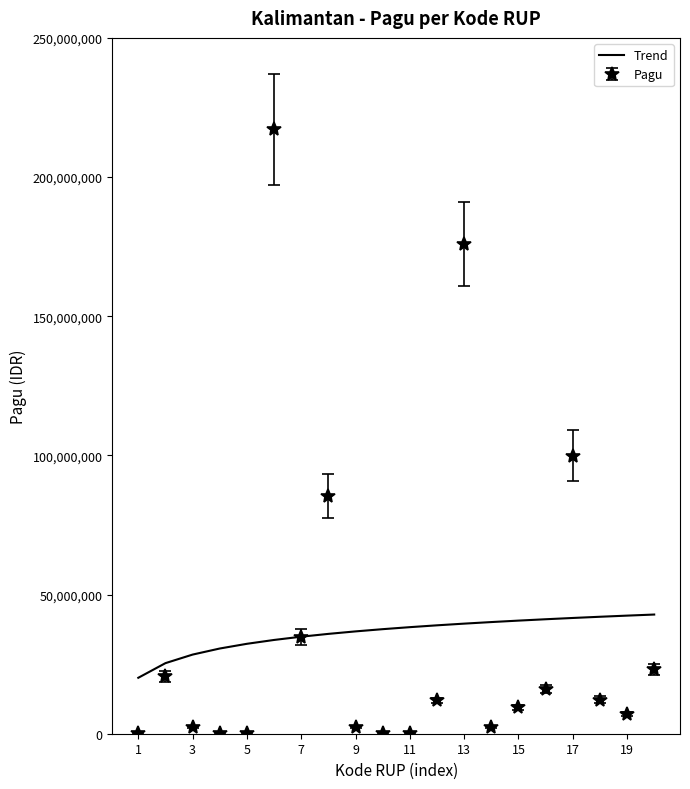

Which series has the largest range (max minus min)?

Pagu